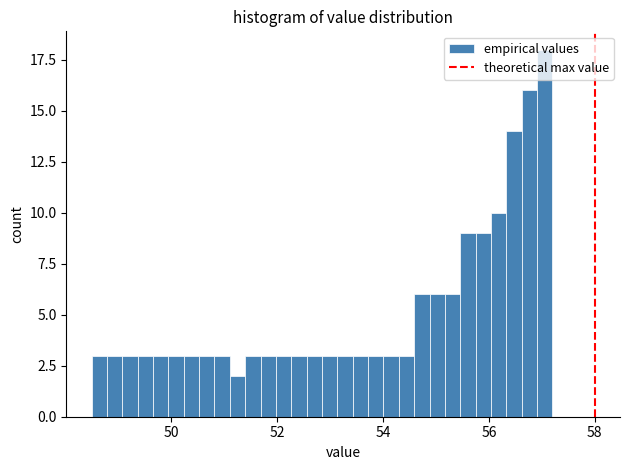

Read against the x-axis, roughly where is the centre of the tallest bar?

57.0